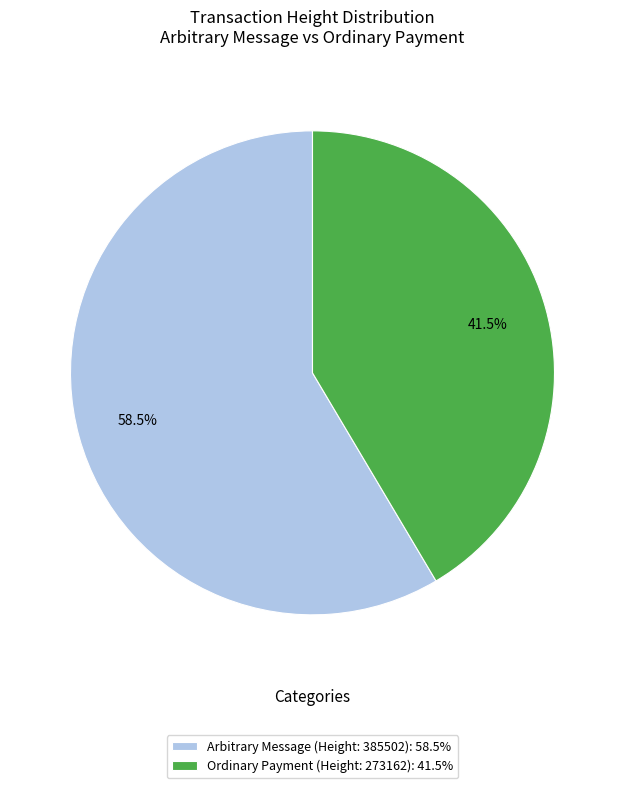

How many segments does this pie chart have?

2